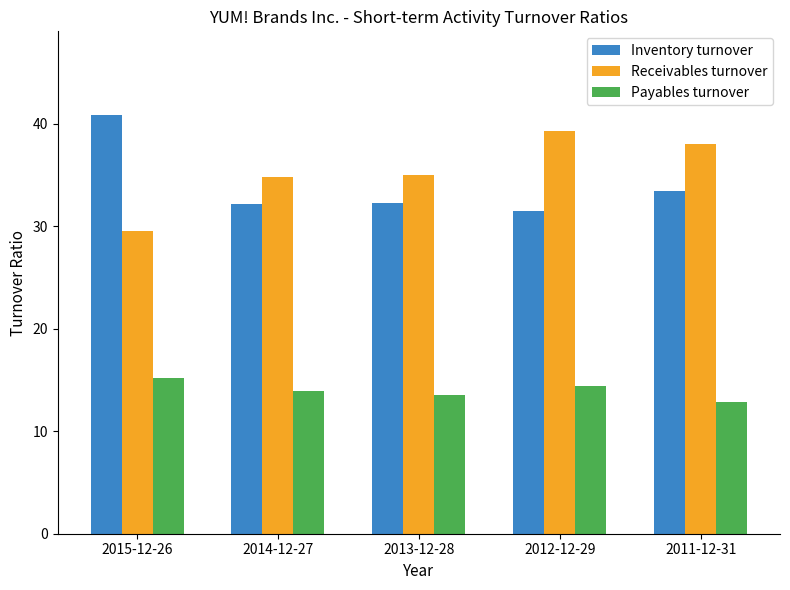

At which label is Inventory turnover closest to 36?

2011-12-31